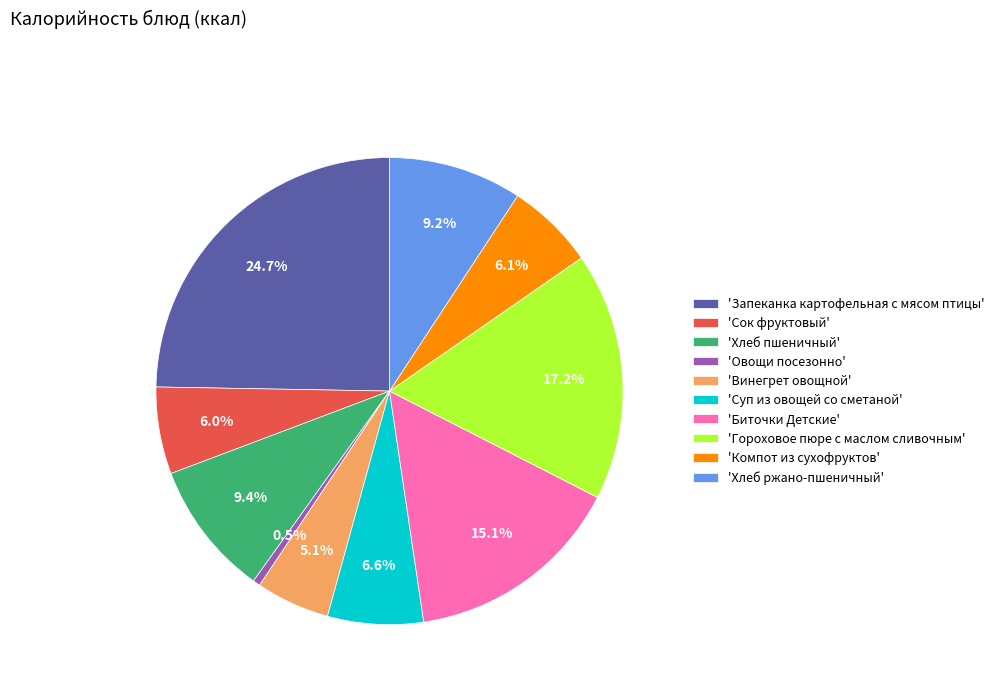

Count the number of slices in the pie.

10